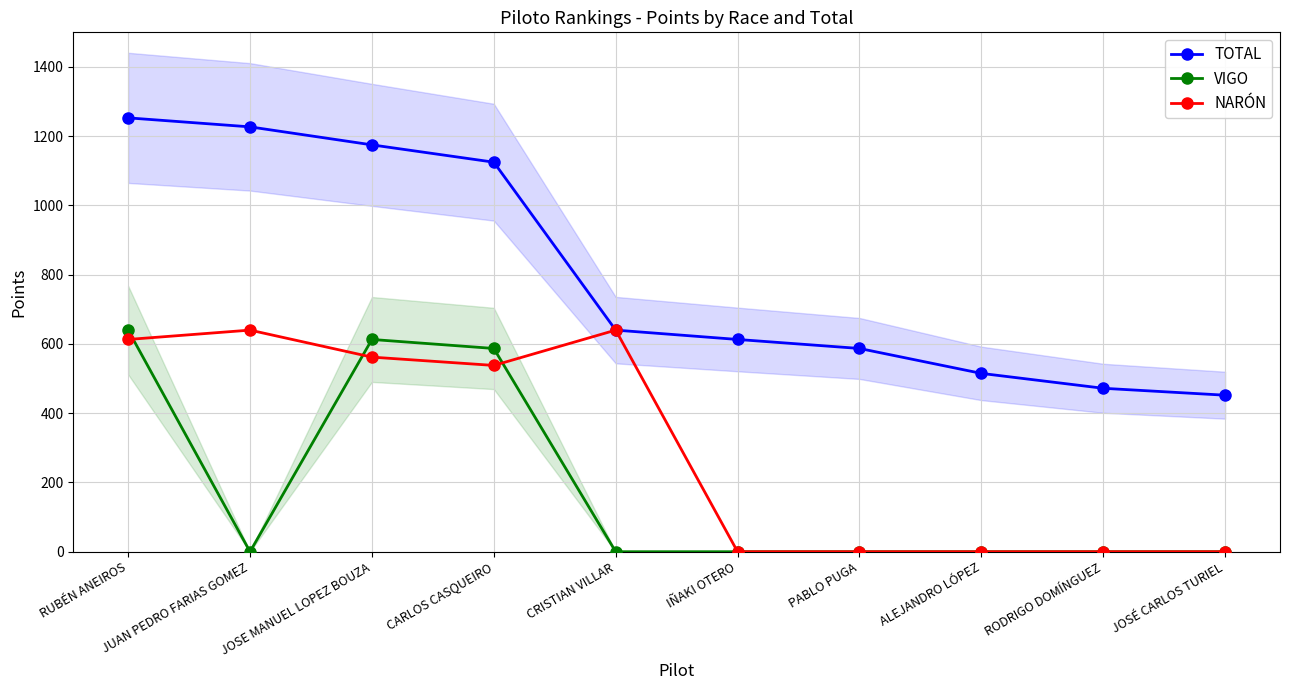

What is the difference between the NARÓN values at JUAN PEDRO FARIAS GOMEZ and RUBÉN ANEIROS?

27